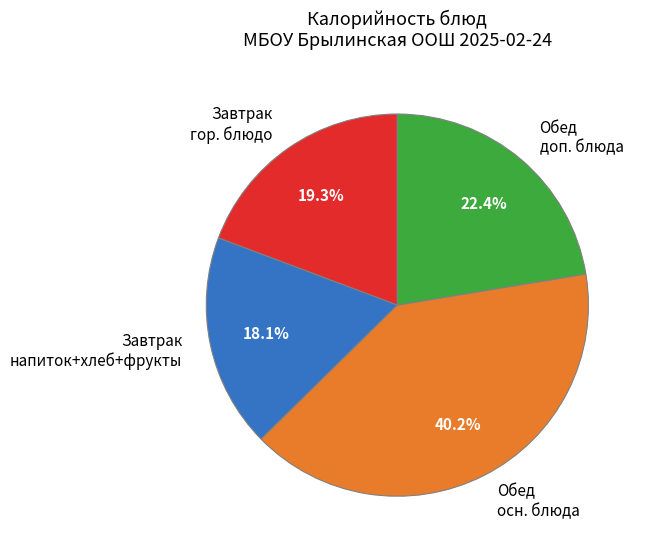

Rank the categories by value from highest to lowest.

Обед осн. блюда, Обед доп. блюда, Завтрак гор. блюдо, Завтрак напиток+хлеб+фрукты